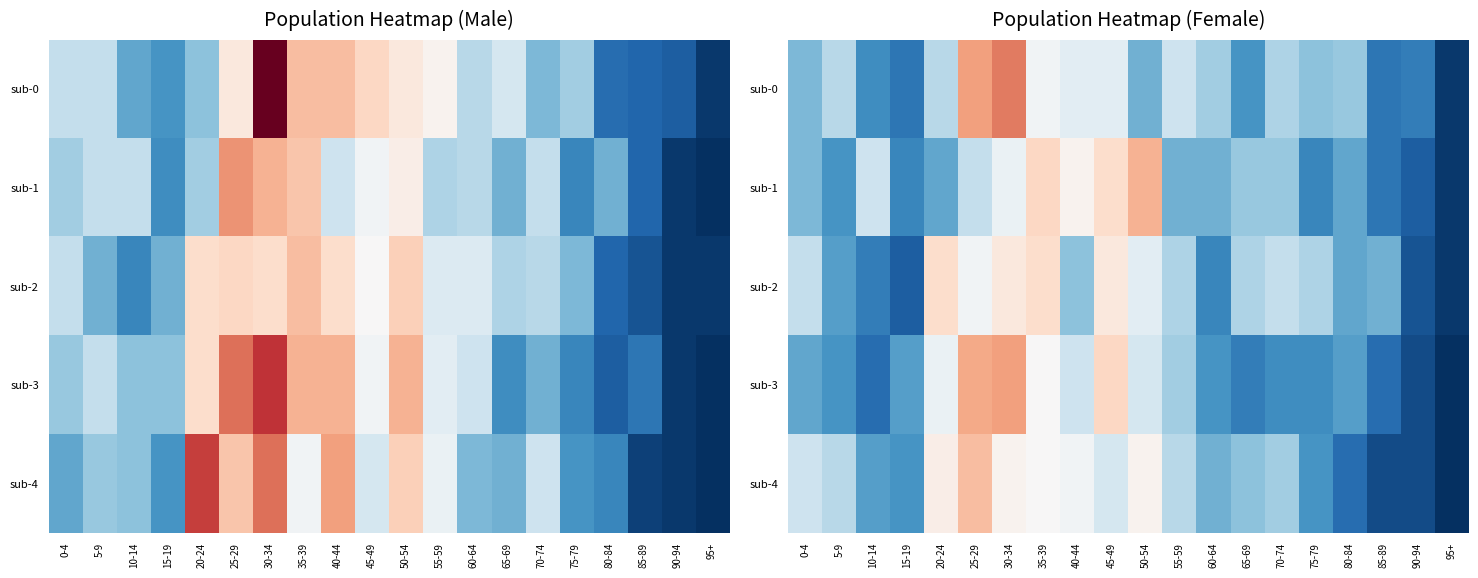

At which label does sub-2 reach its minimum?

95+